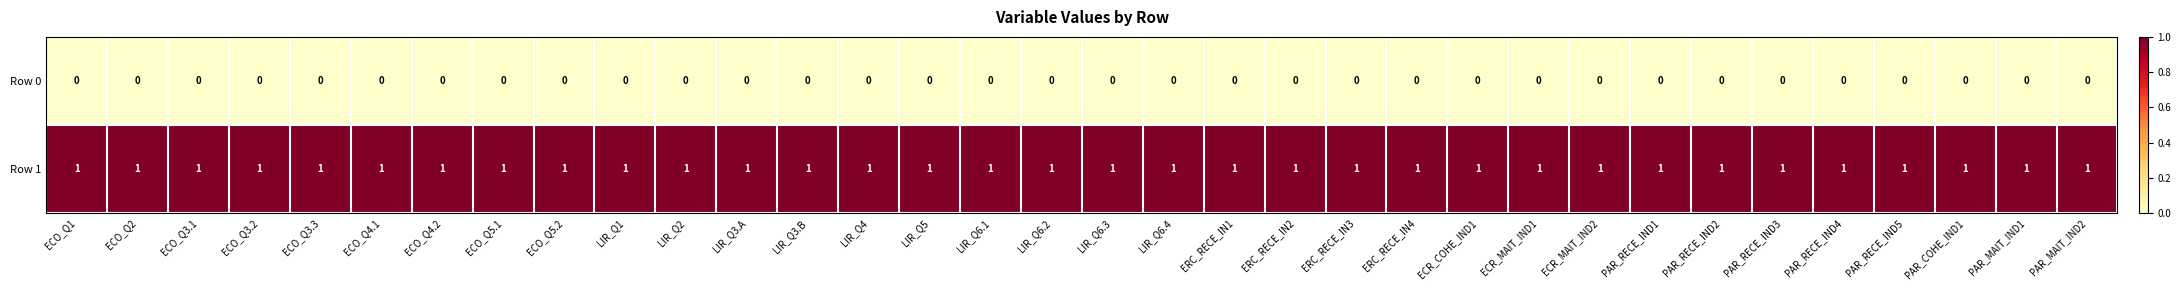

Rank the series at ERC_RECE_IN2 from highest to lowest value.

Row 1, Row 0